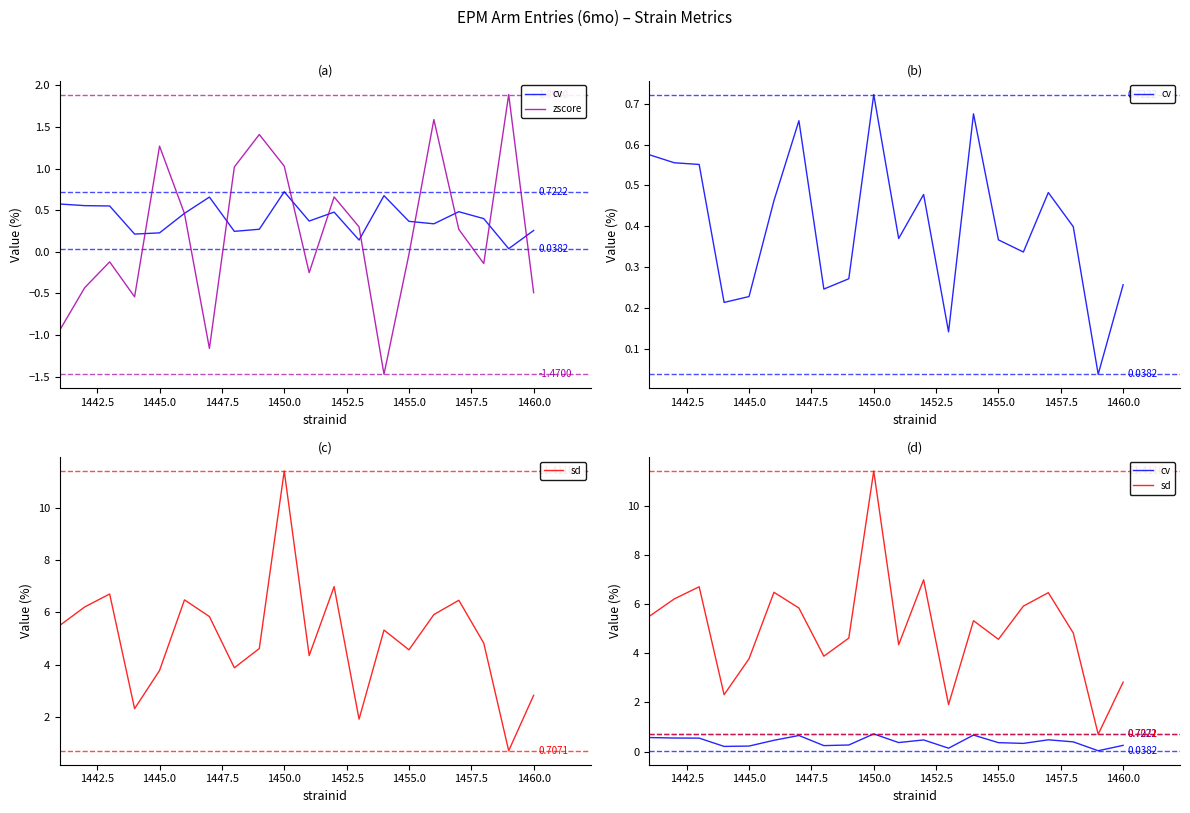

True or false: sd and cv cross at least once.

False